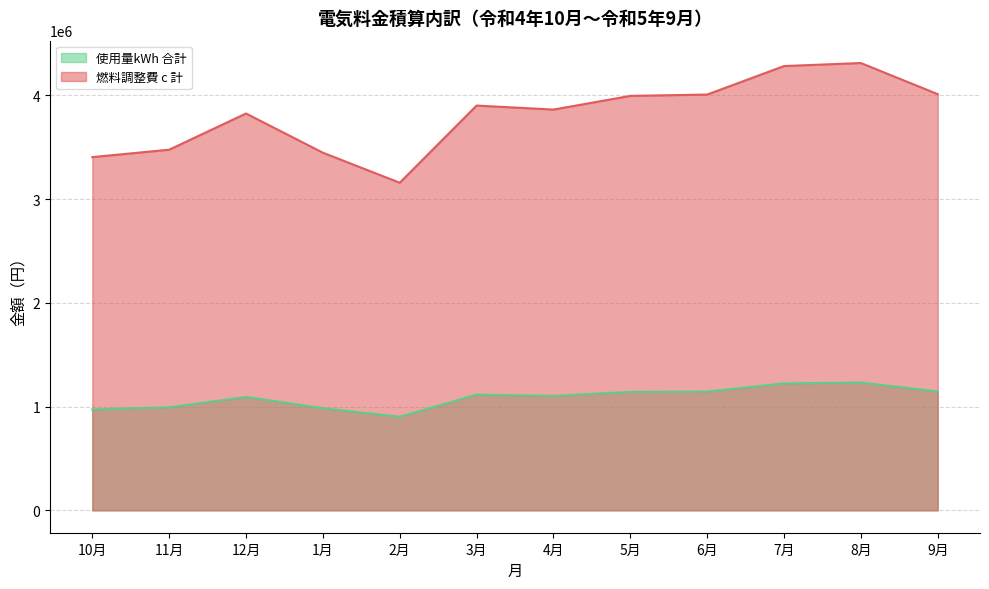

What is the value of the 総計 A+C point at the 5th from the left?

902469.0